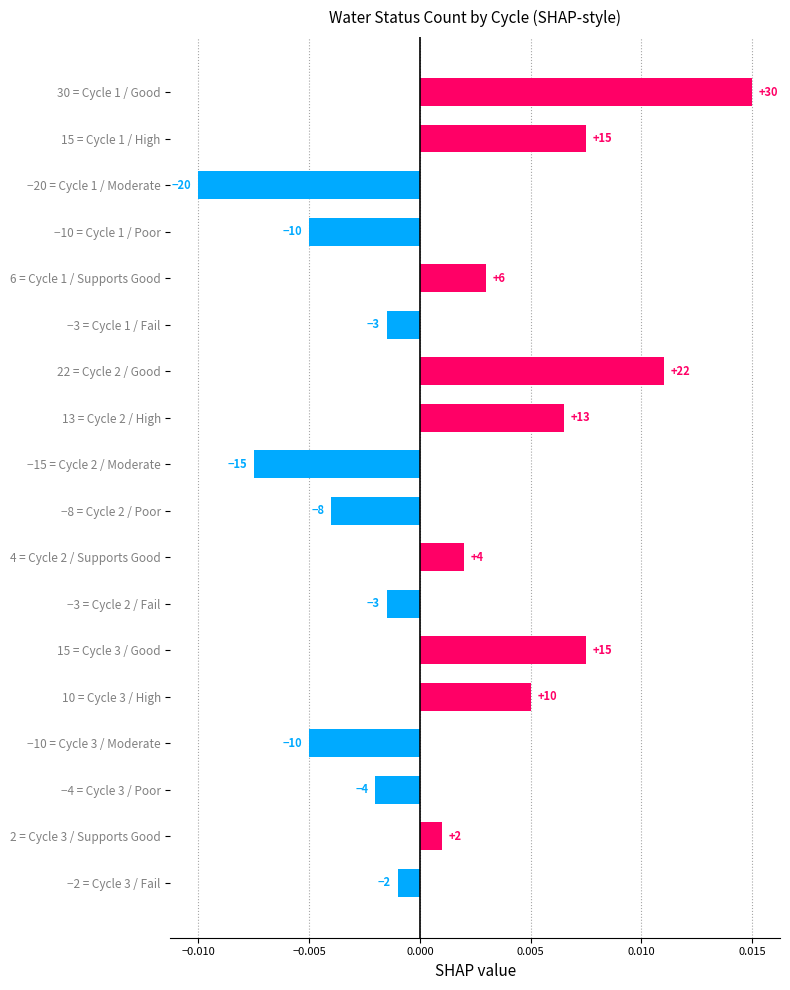

How many positive values are there?

9